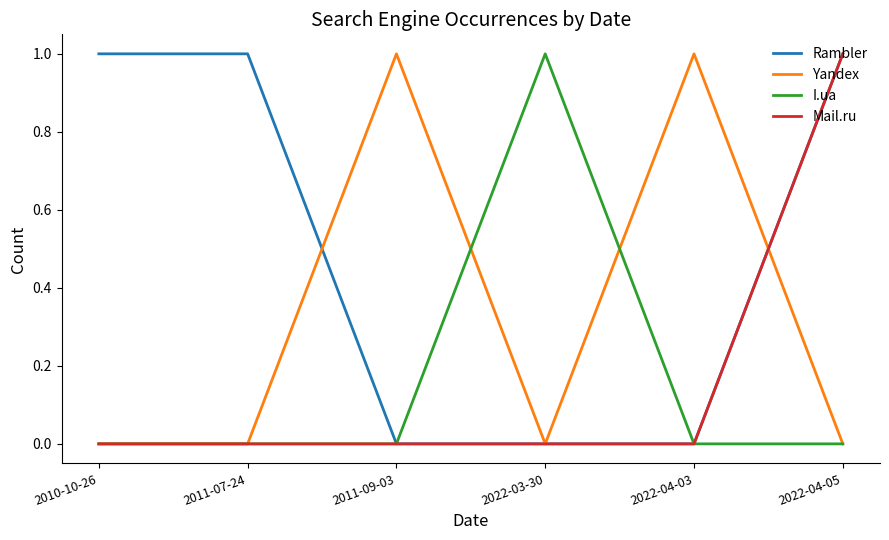

Where is the first local maximum for Yandex?

2011-09-03